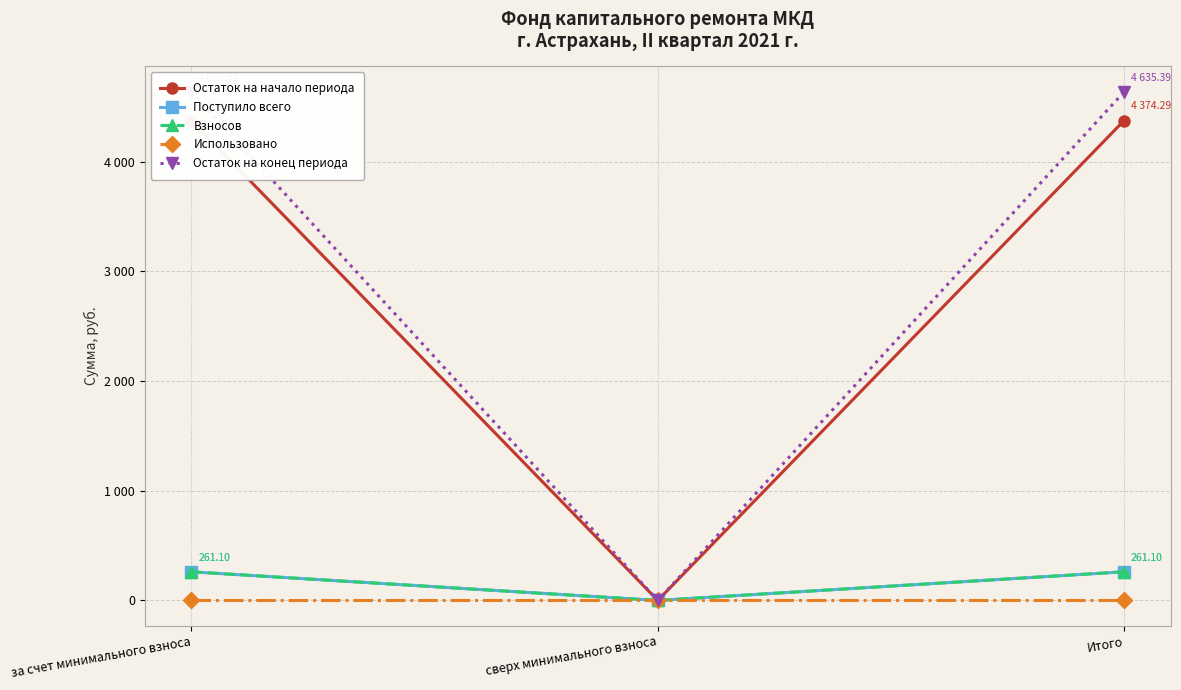

Is this an area chart (filled region under the line)?

No